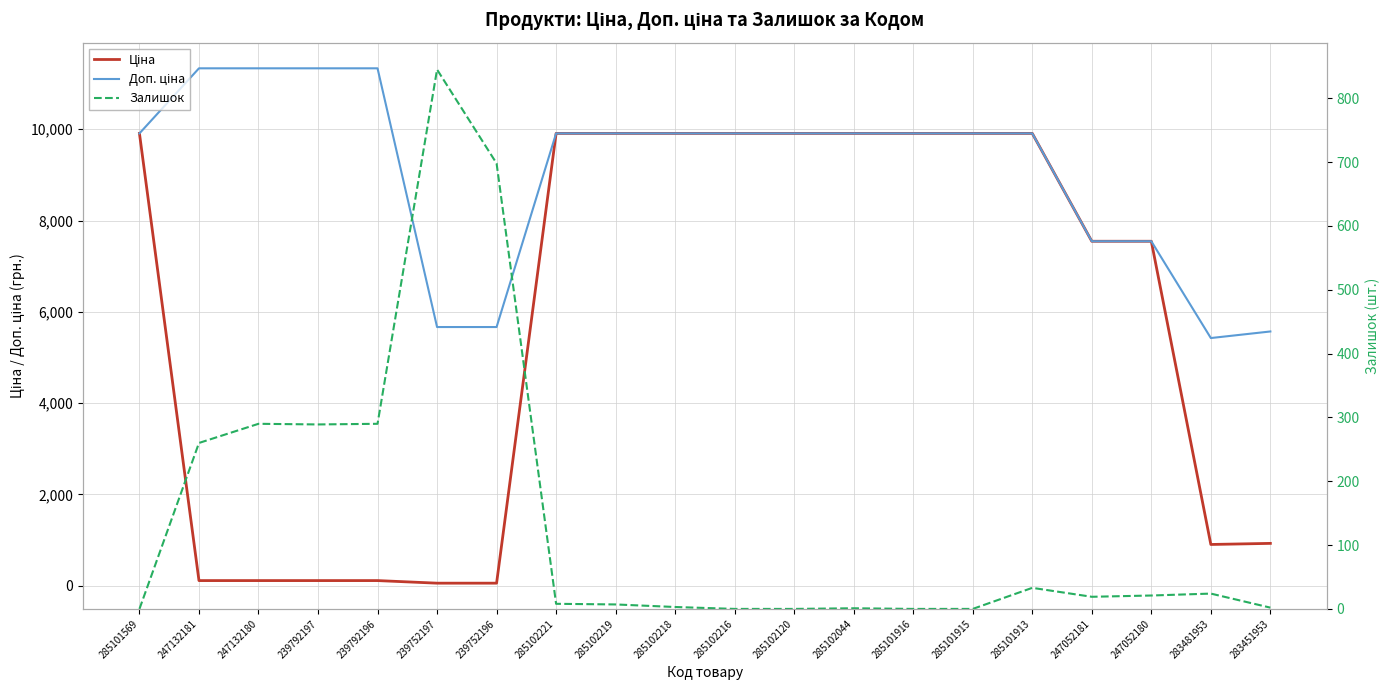

Rank the categories by Залишок value from lowest to highest.

285101569, 285102216, 285102120, 285101916, 285101915, 285102044, 283451953, 285102218, 285102219, 285102221, 247052181, 247052180, 283481953, 285101913, 247132181, 239792197, 247132180, 239792196, 239752196, 239752197